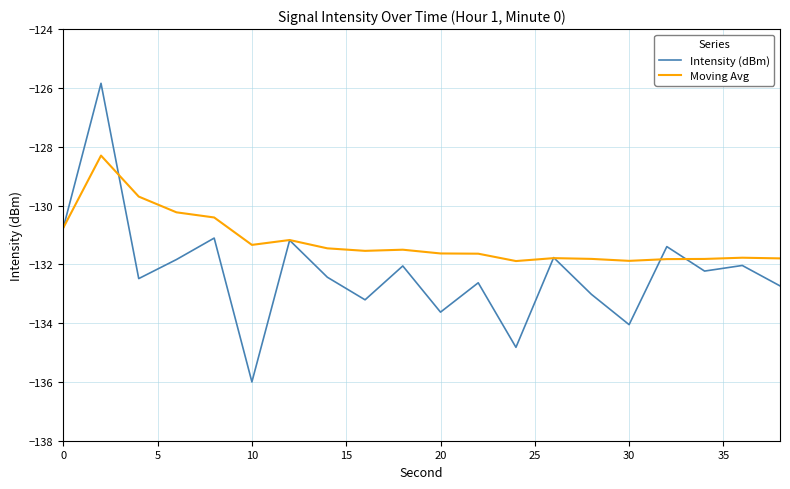

Which series has the widest spread of values?

Intensity (dBm)